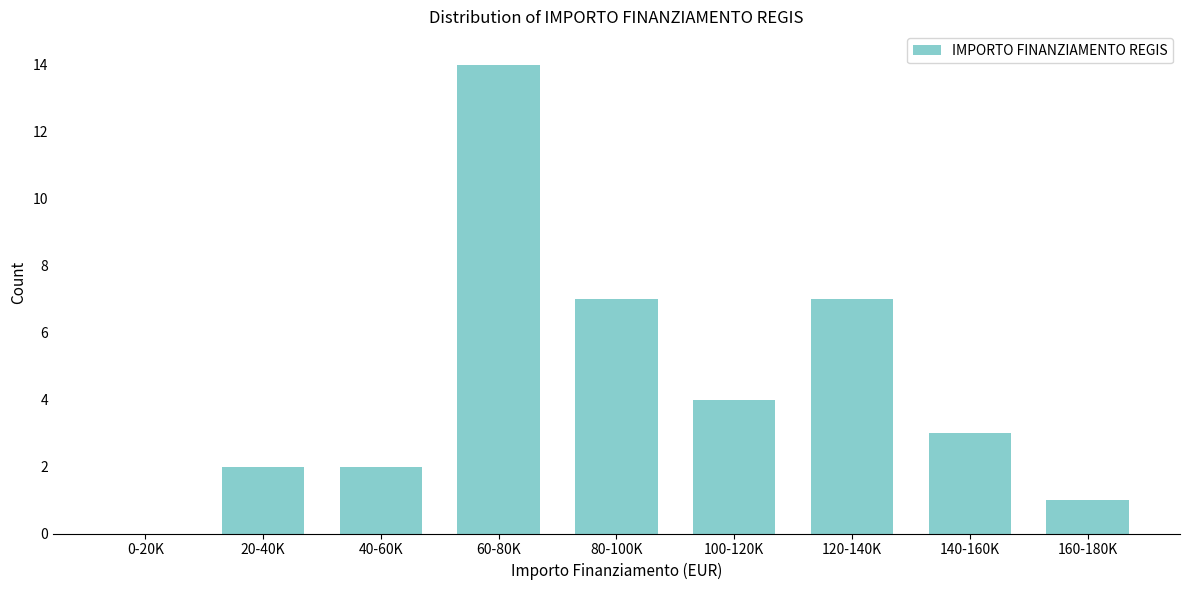

Reading left to right, list all the values displayed in this chart.

0-20K=0	20-40K=2	40-60K=2	60-80K=14	80-100K=7	100-120K=4	120-140K=7	140-160K=3	160-180K=1